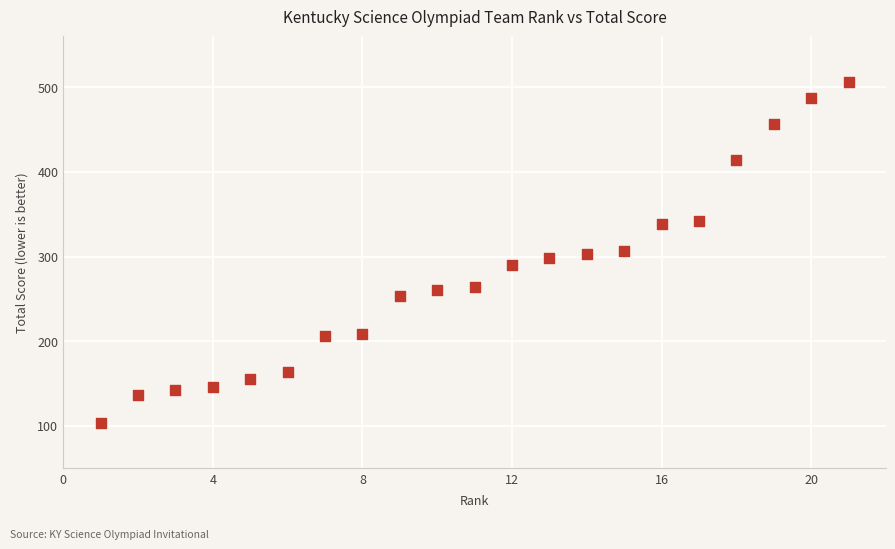

What is the range of X values (max minus min)?

20